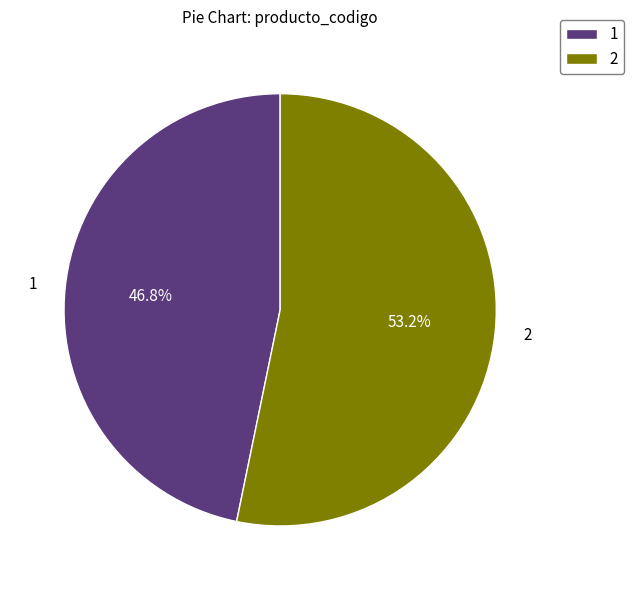

Is there any slice that represents more than half of the pie?

Yes